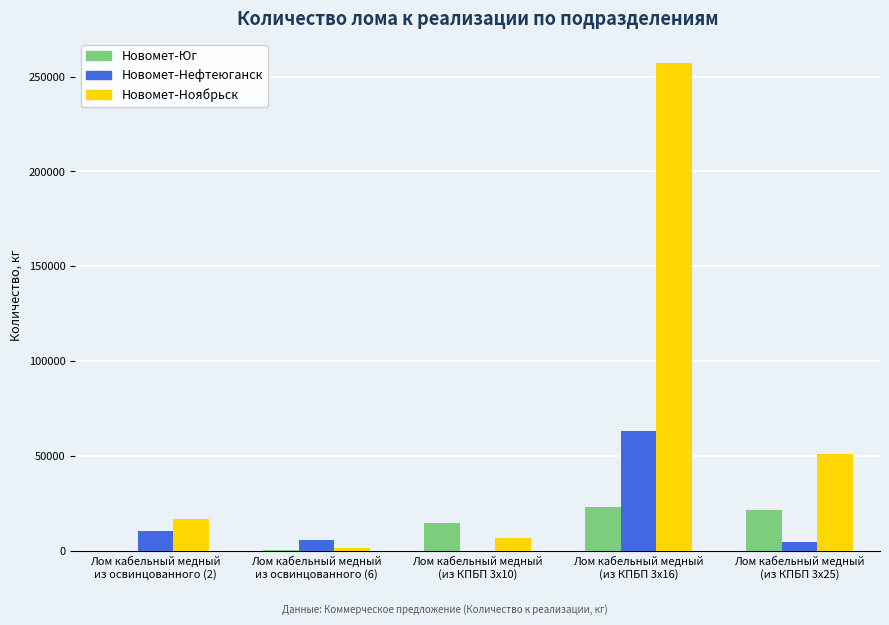

What is the maximum value shown in the chart?

257022